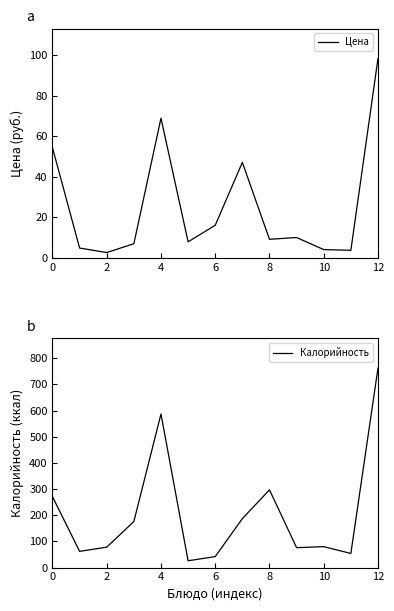

What is the sum of the Калорийность values at 6 and 2?

120